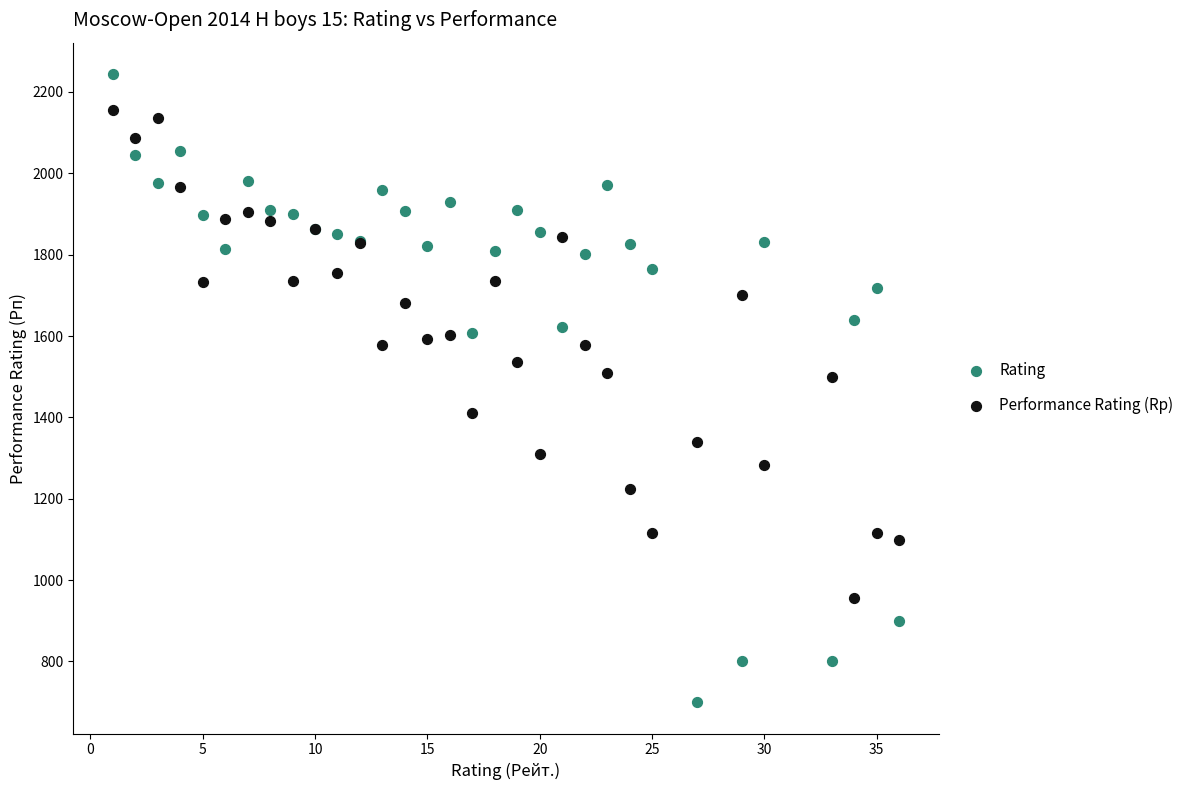

Which series has the largest Y range (max minus min)?

Rating